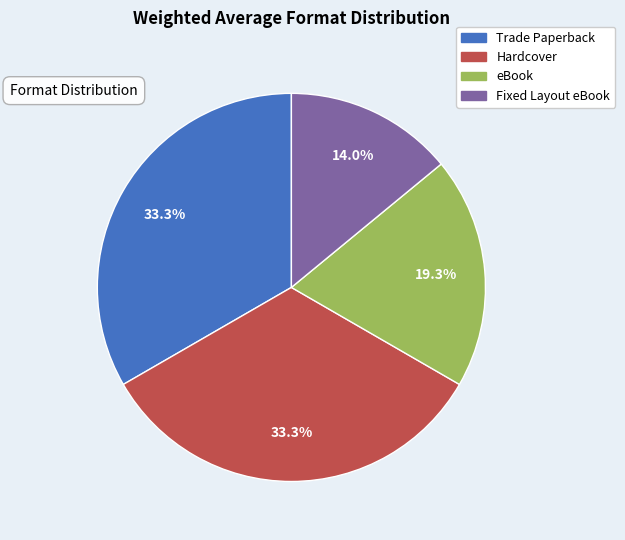

How many slices are in this pie chart?

4